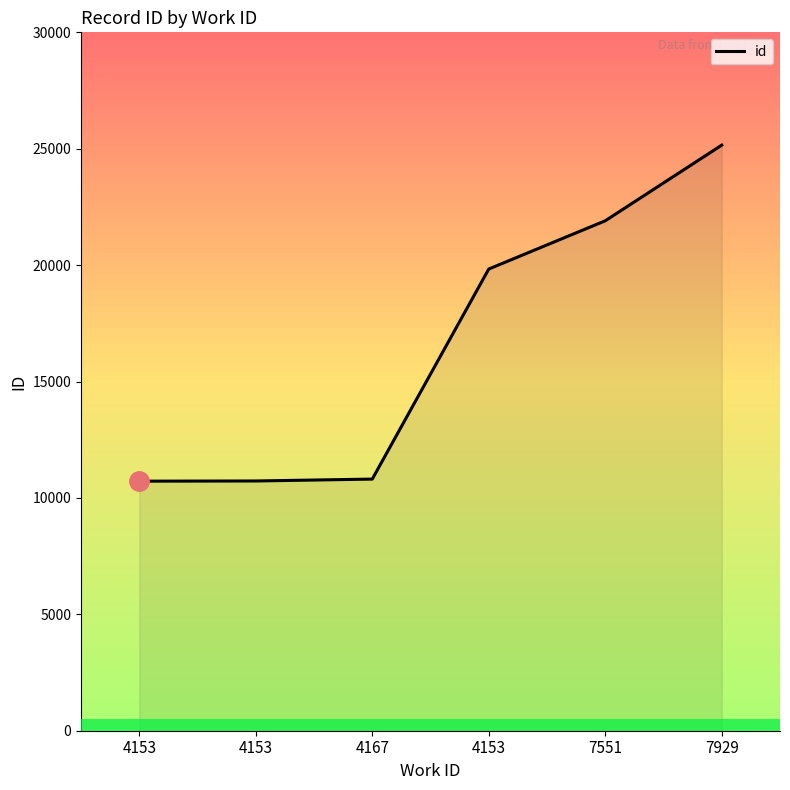

Is this an area chart (filled region under the line)?

Yes